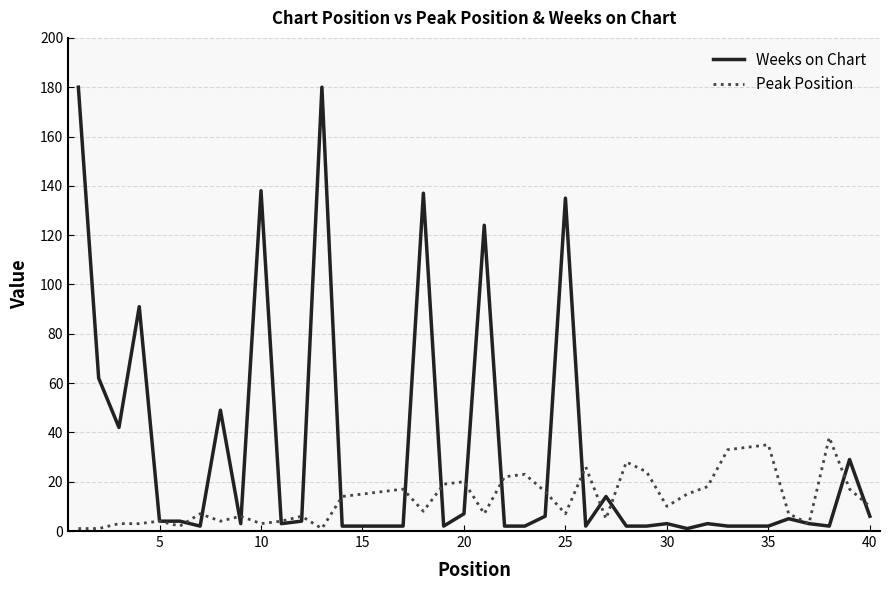

Rank the series by their maximum value, from lowest to highest.

Peak Position, Weeks on Chart